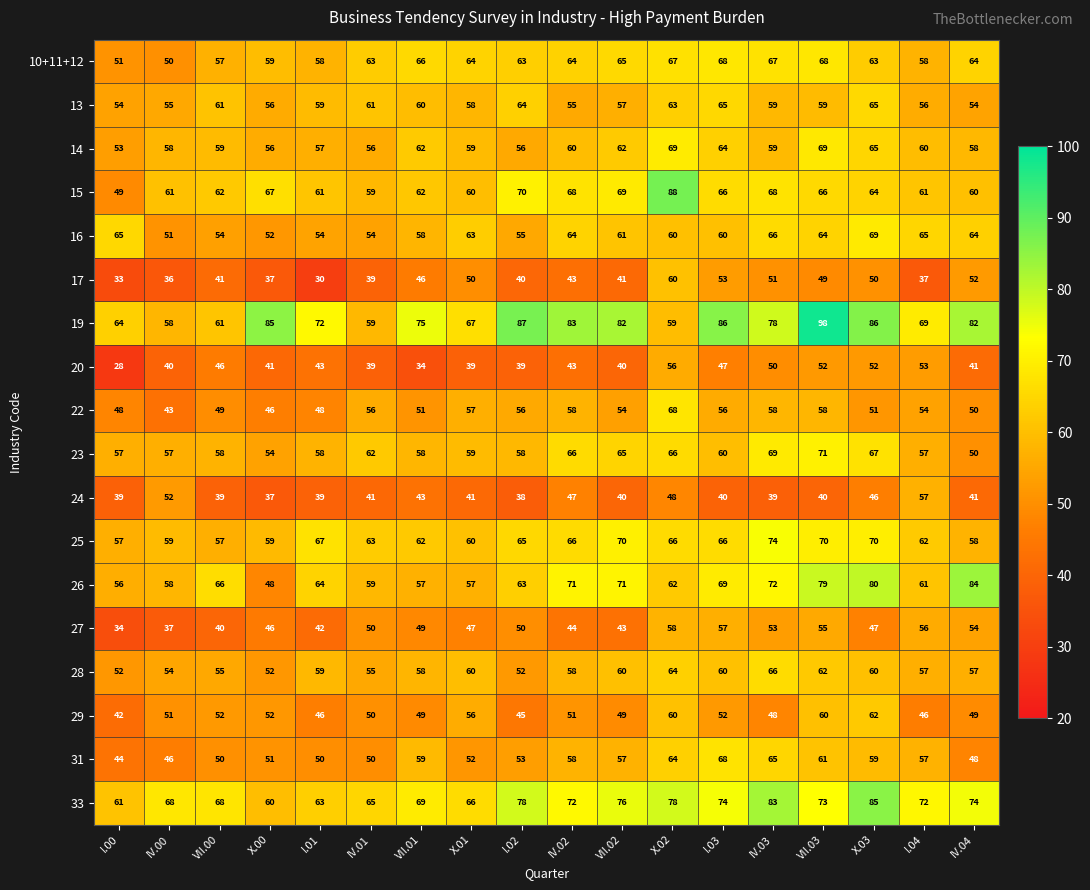

What is the difference between the 24 values at VII.02 and I.04?

17